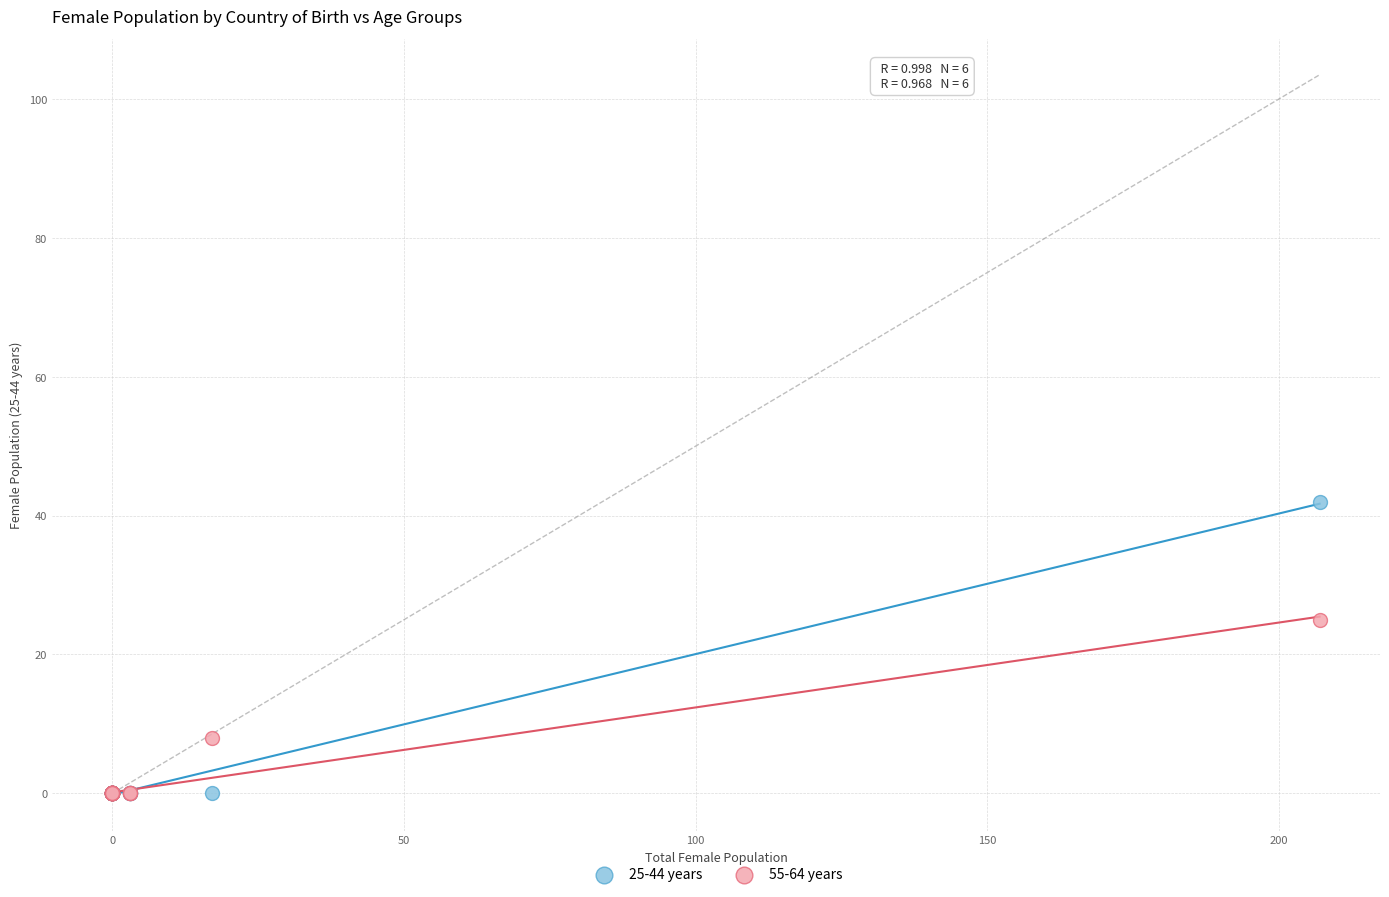

Across all series, what Y value is closest to 21?

25